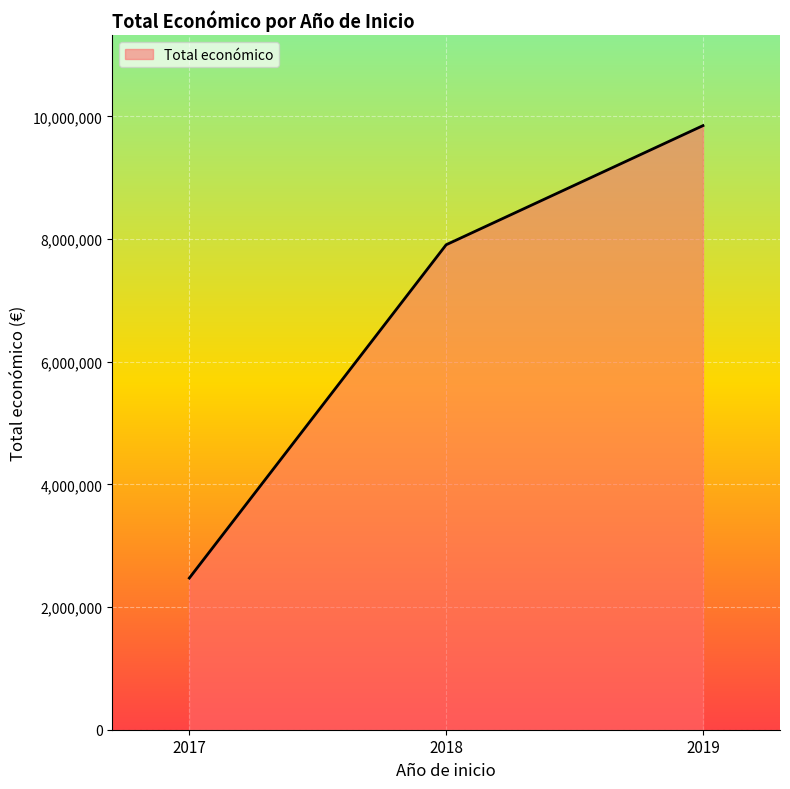

At which category does the chart reach its minimum across all series?

2017